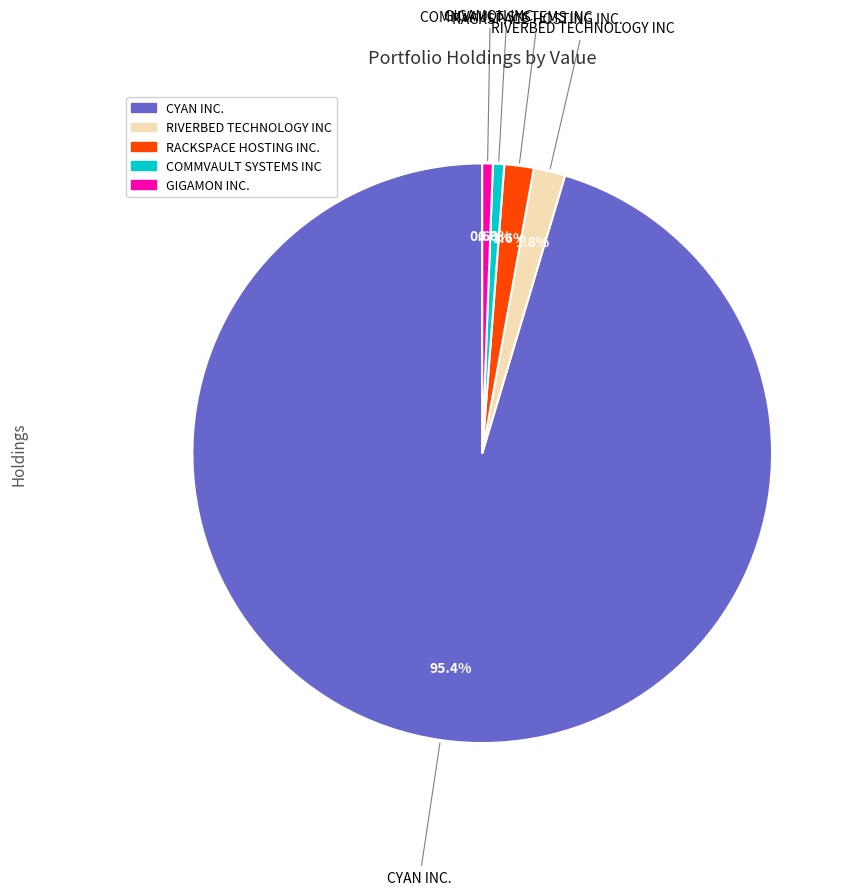

To the nearest percent, what portion does GIGAMON INC. represent?

1%